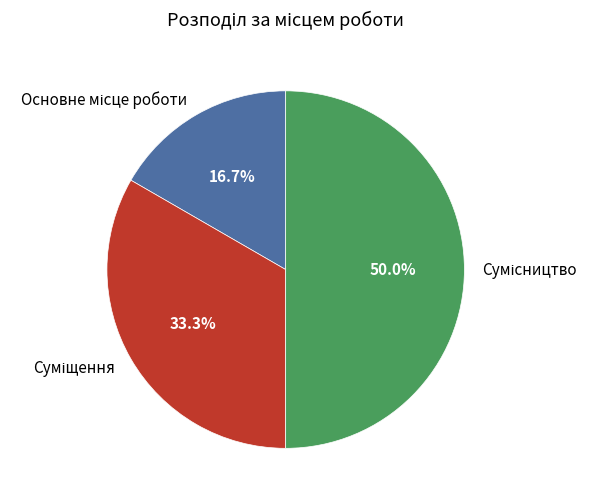

Which category has the smallest portion of the pie?

Основне місце роботи